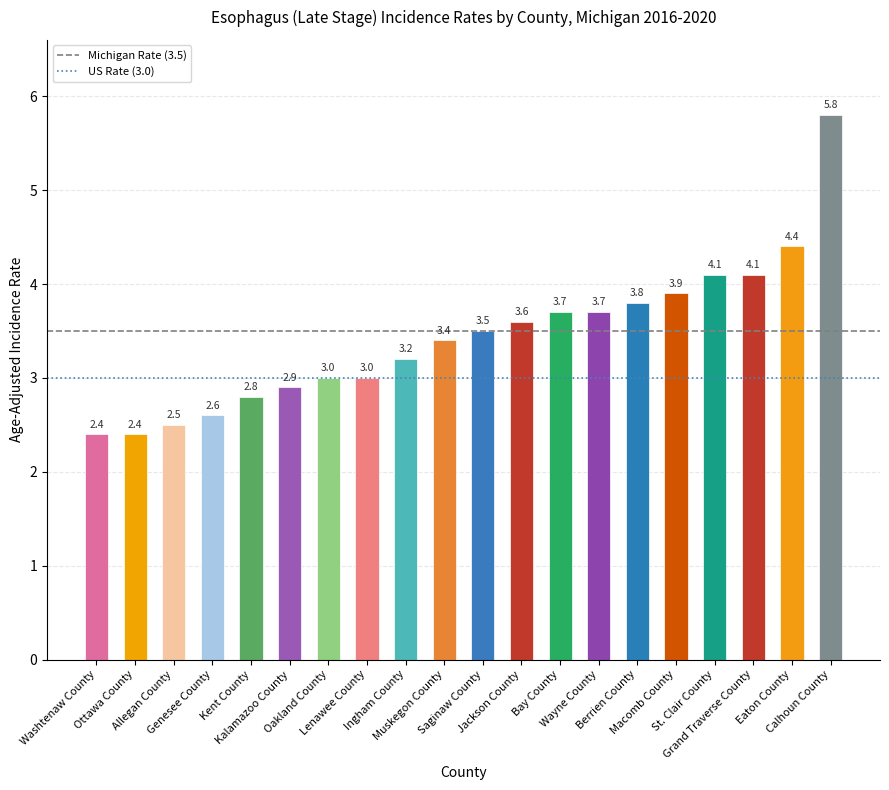

What is the minimum value shown in the chart?

2.4